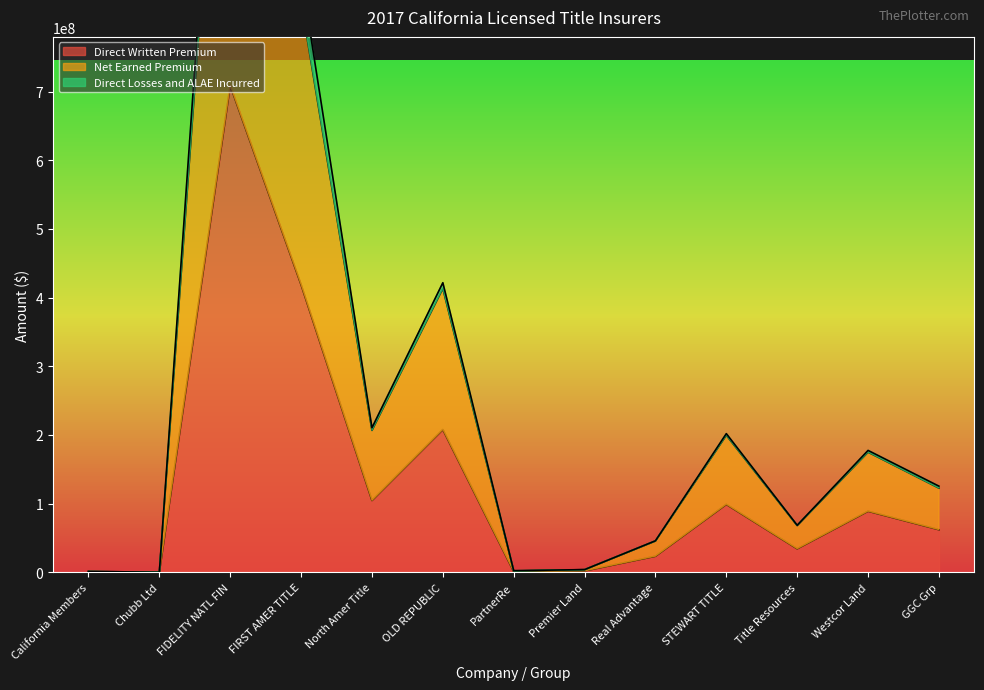

What position from the left is FIDELITY NATL FIN?

3